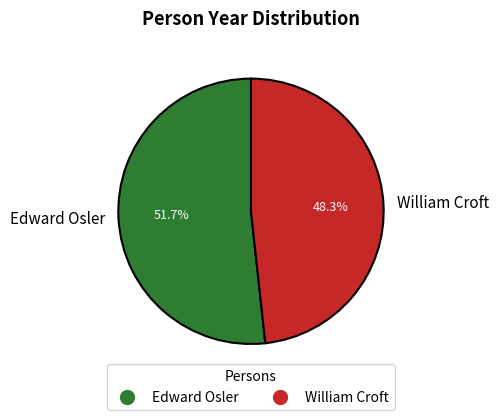

Is there any slice that represents more than half of the pie?

Yes